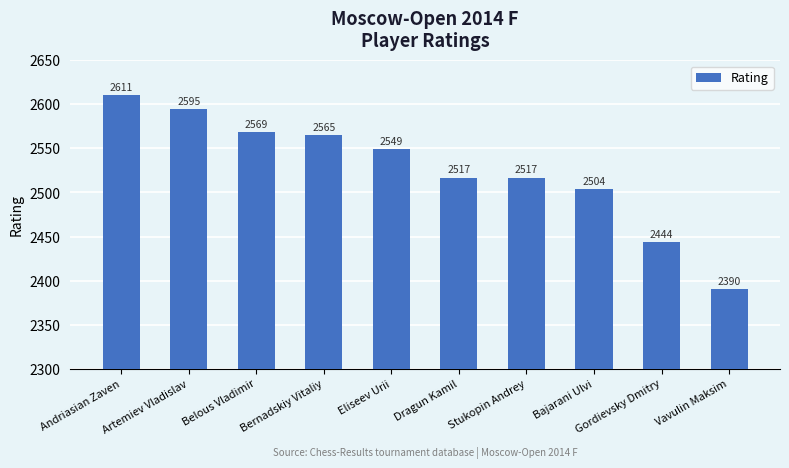

Reading left to right, extract all data points from this chart.

2611	2595	2569	2565	2549	2517	2517	2504	2444	2390